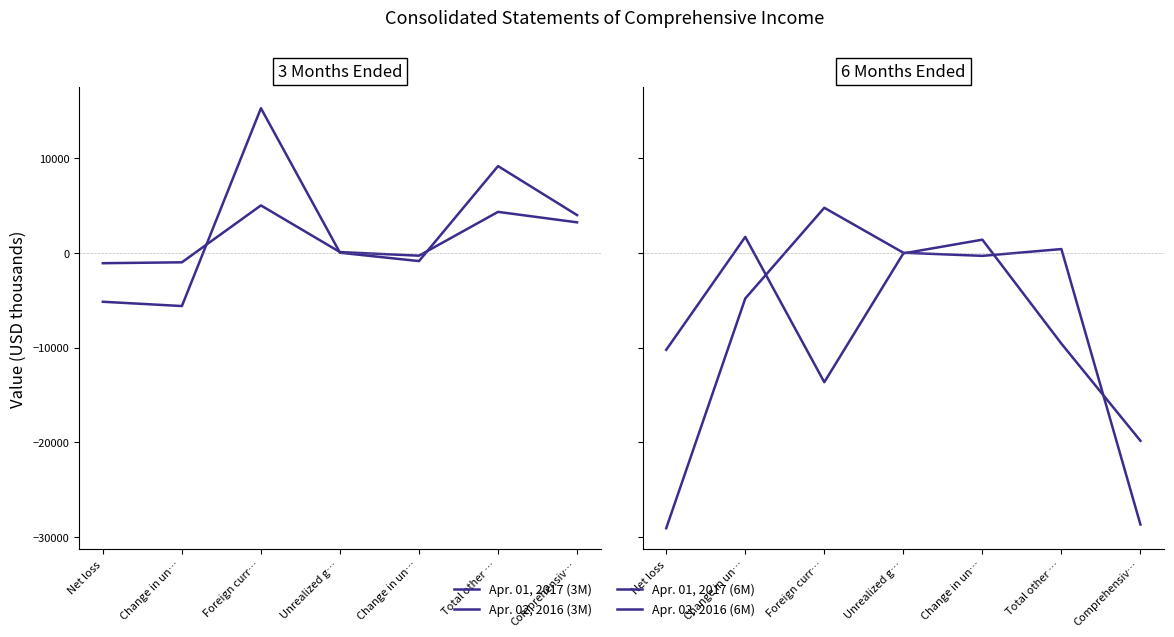

Count the number of data series in this chart.

4